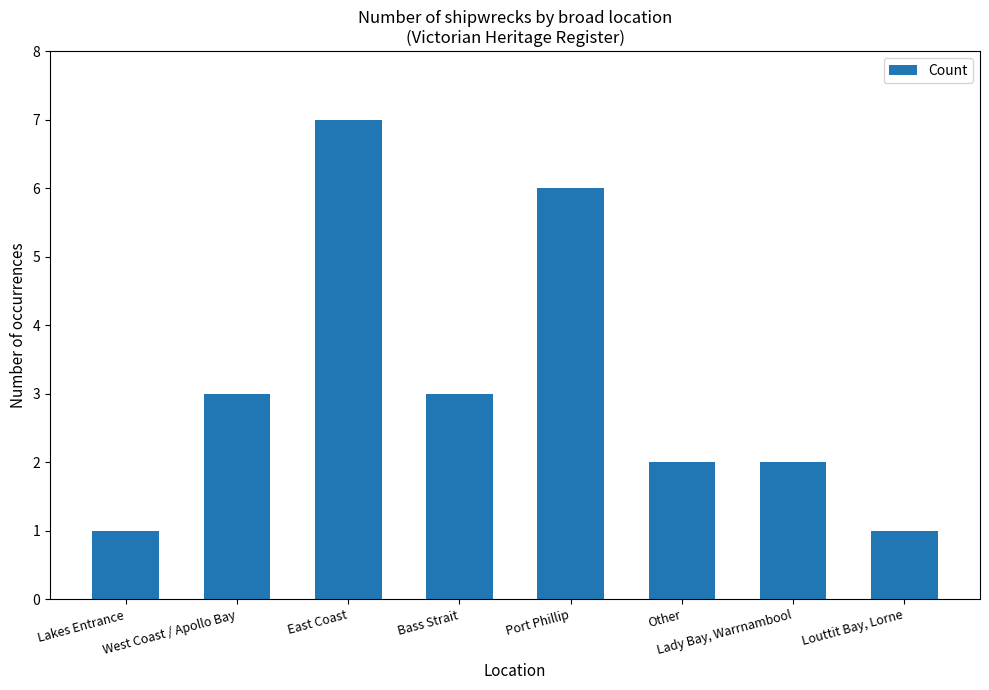

Read the value at West Coast / Apollo Bay.

3